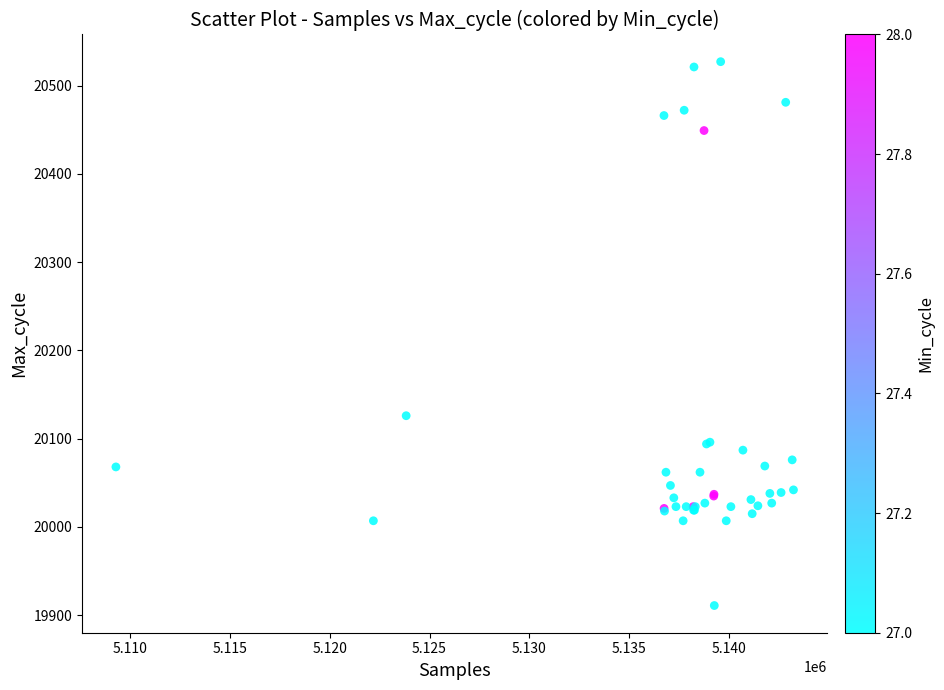

What Y value in the scatter plot is closest to 20219?

20126